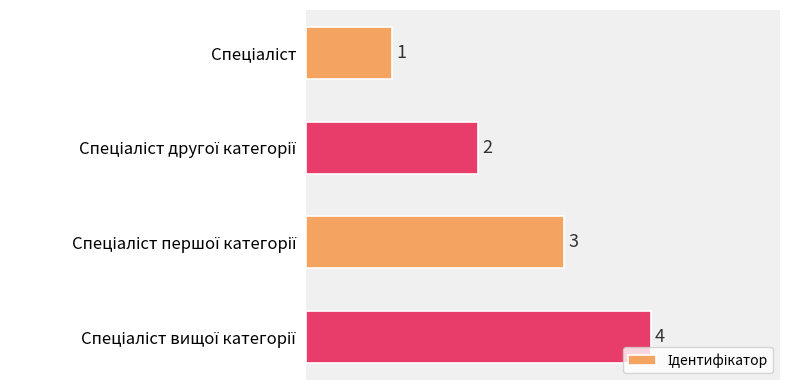

What is the difference between the maximum and minimum values?

3